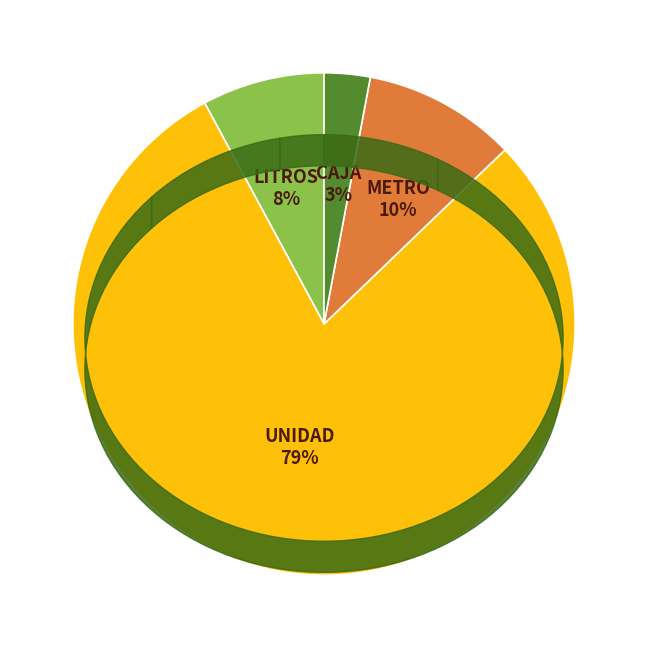

What is the smallest slice in the pie chart?

CAJA